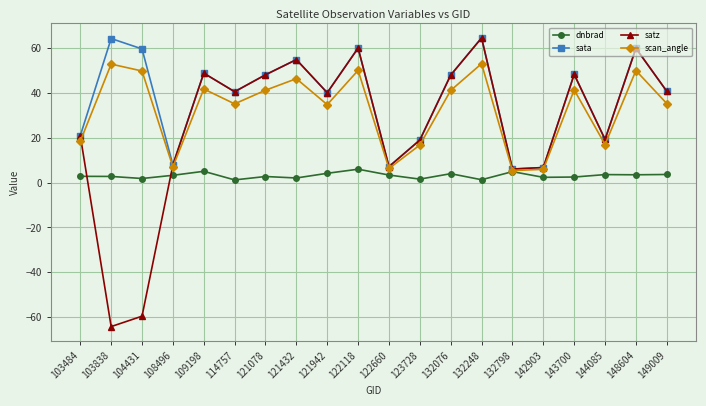

Count the number of data series in this chart.

4